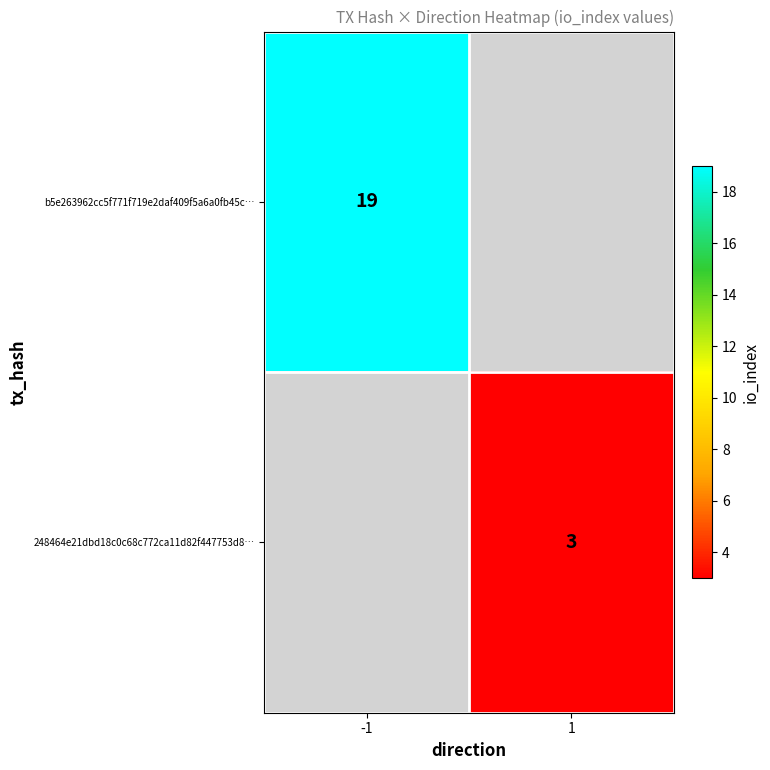

Is the value of b5e263962cc5f771f719e2daf409f5a6a0fb45c… at -1 greater than the value of 248464e21dbd18c0c68c772ca11d82f447753d8… at 1?

Yes